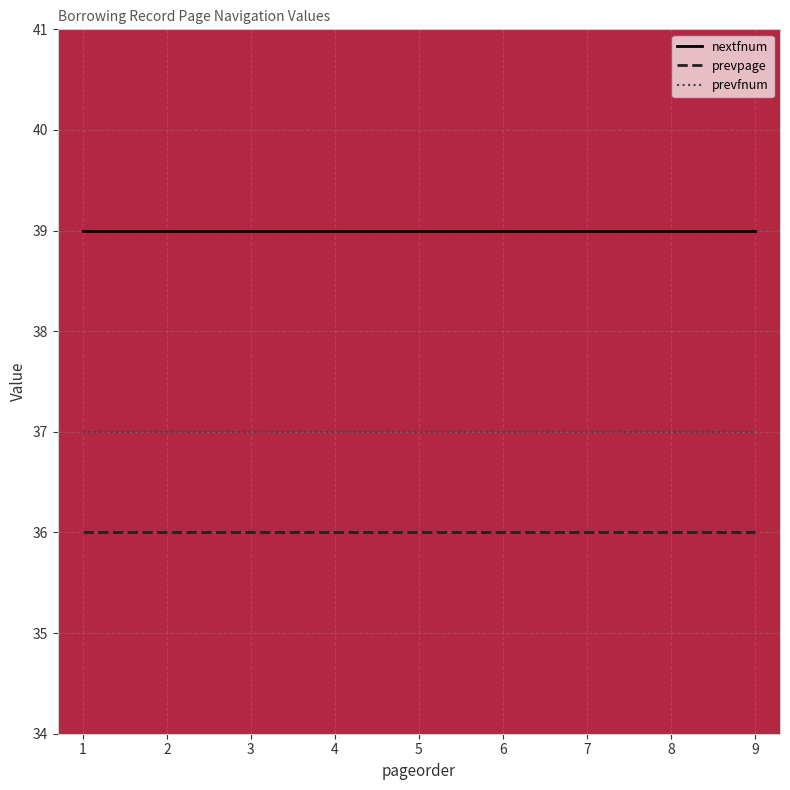

Is the value of prevpage at 6 greater than the value of nextfnum at 2?

No